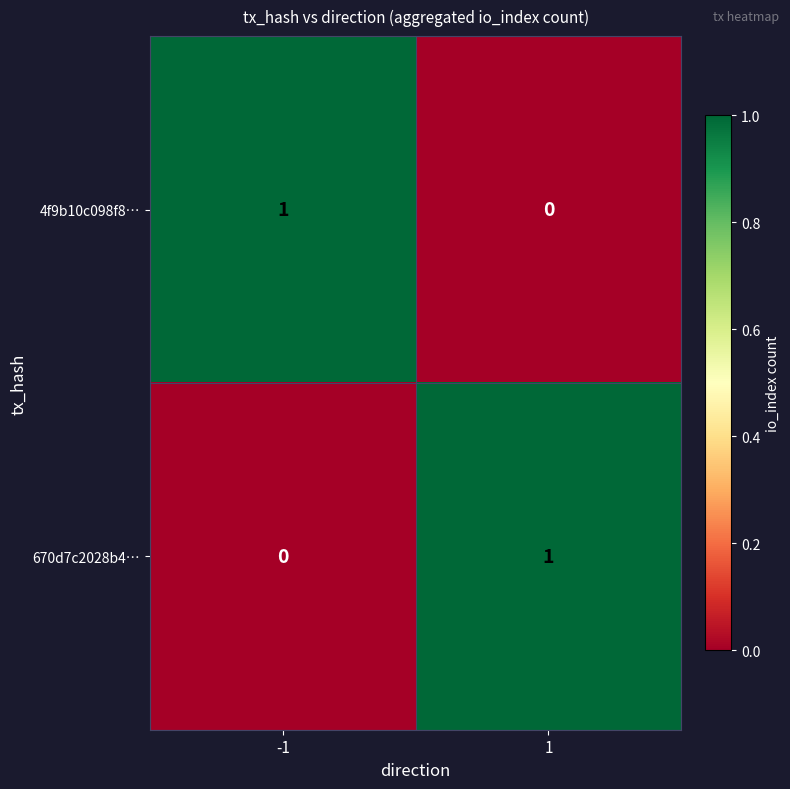

The value of 670d7c2028b4… at -1 is 0. True or false?

True